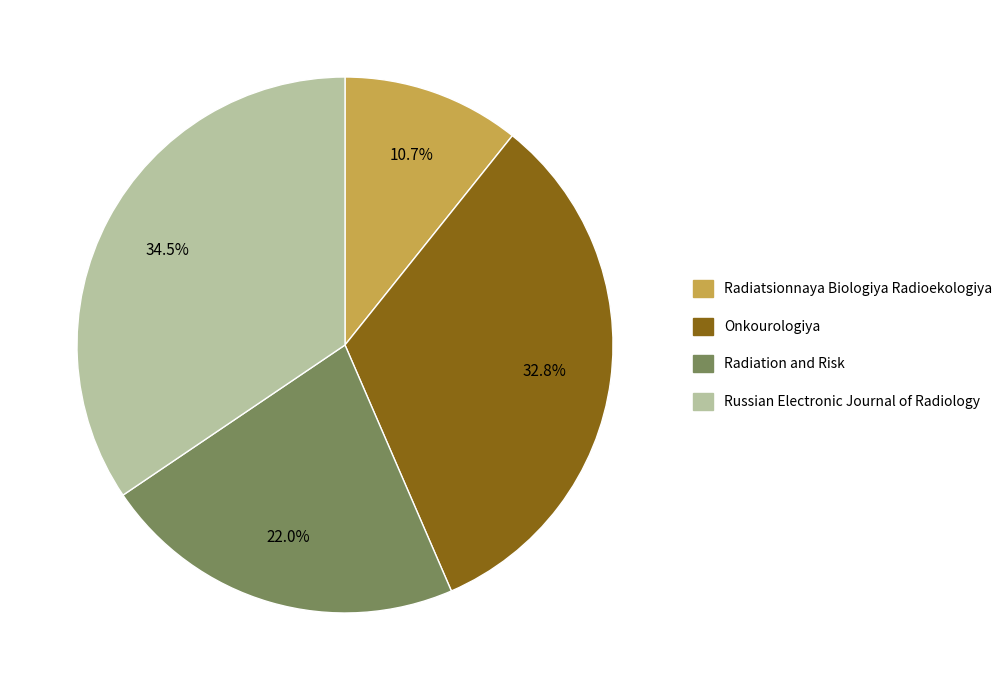

What is the ratio of the value at Onkourologiya to the value at Radiation and Risk?

1.5